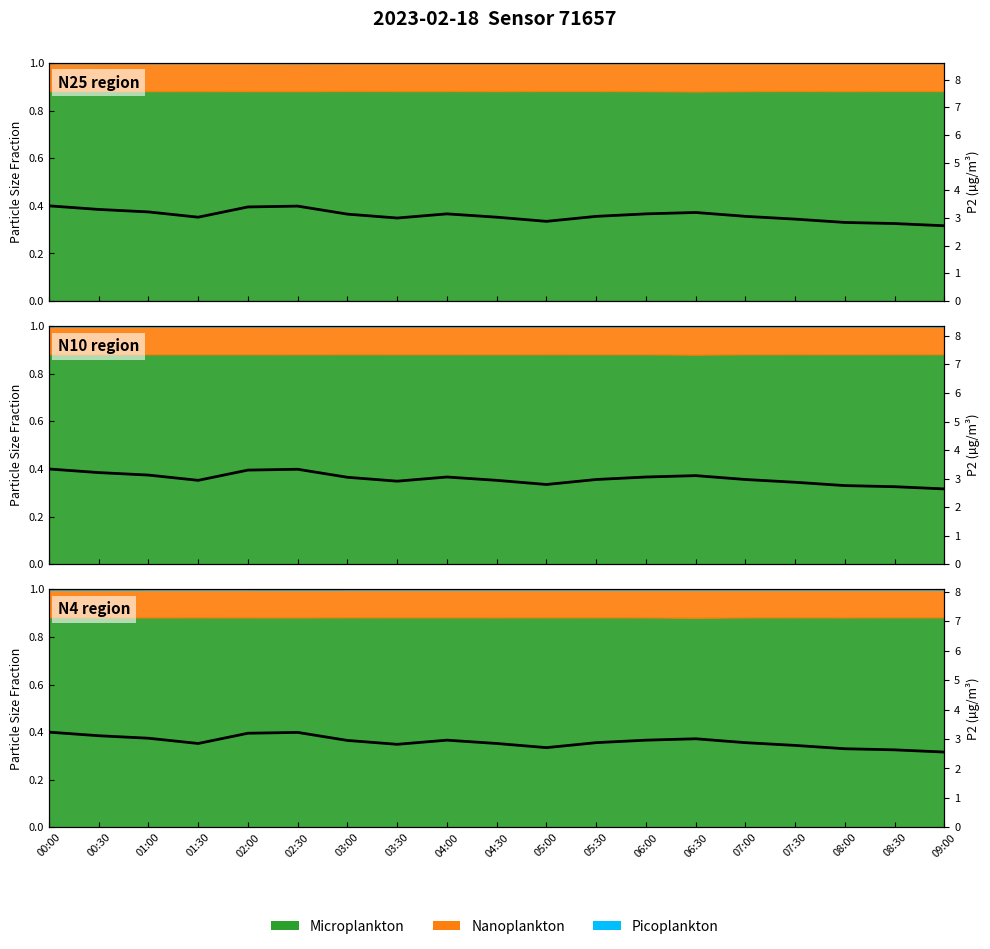

What is the sum of the values at 03:00 and 08:00?

5.6